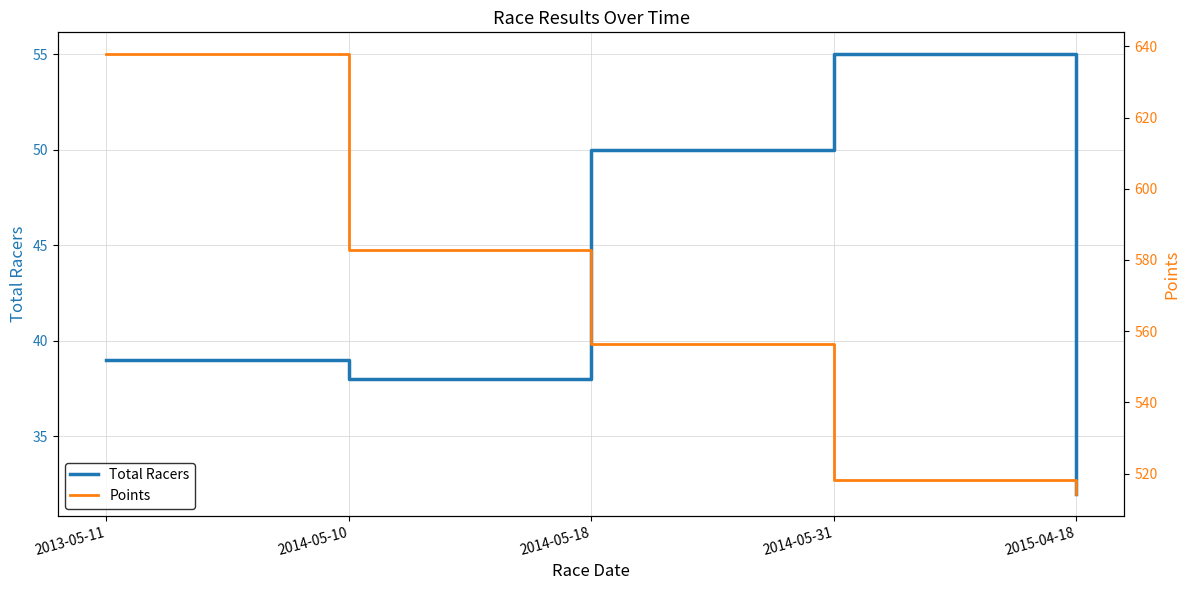

Rank the categories by Total Racers value from highest to lowest.

2014-05-31, 2014-05-18, 2013-05-11, 2014-05-10, 2015-04-18